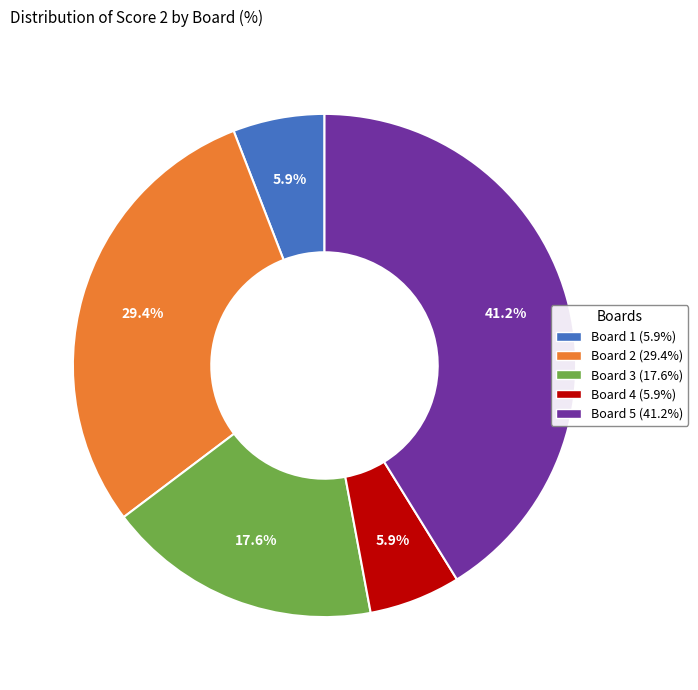

How much of the chart is everything except Board 2?

70.6%